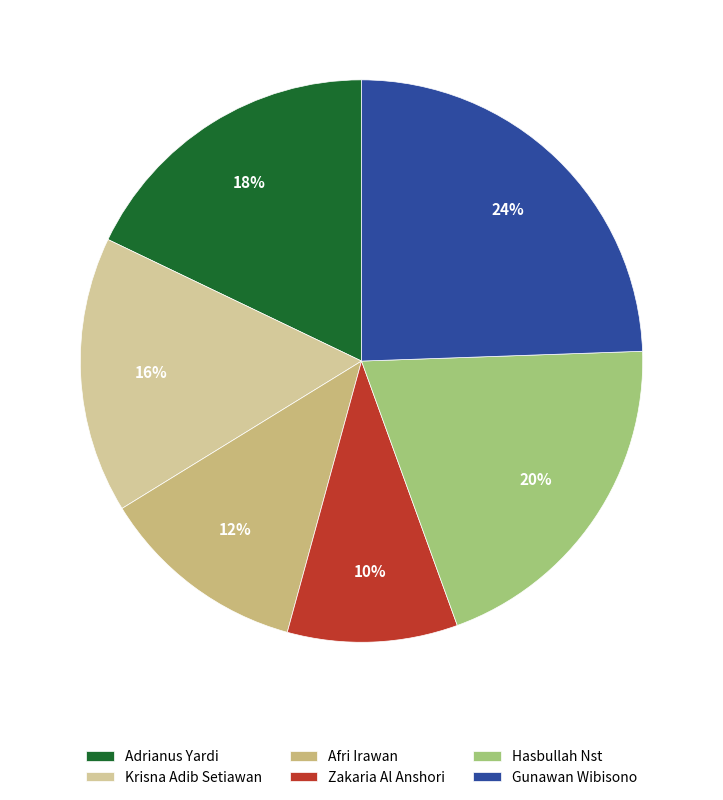

Rank the categories by value from lowest to highest.

Zakaria Al Anshori, Afri Irawan, Krisna Adib Setiawan, Adrianus Yardi, Hasbullah Nst, Gunawan Wibisono